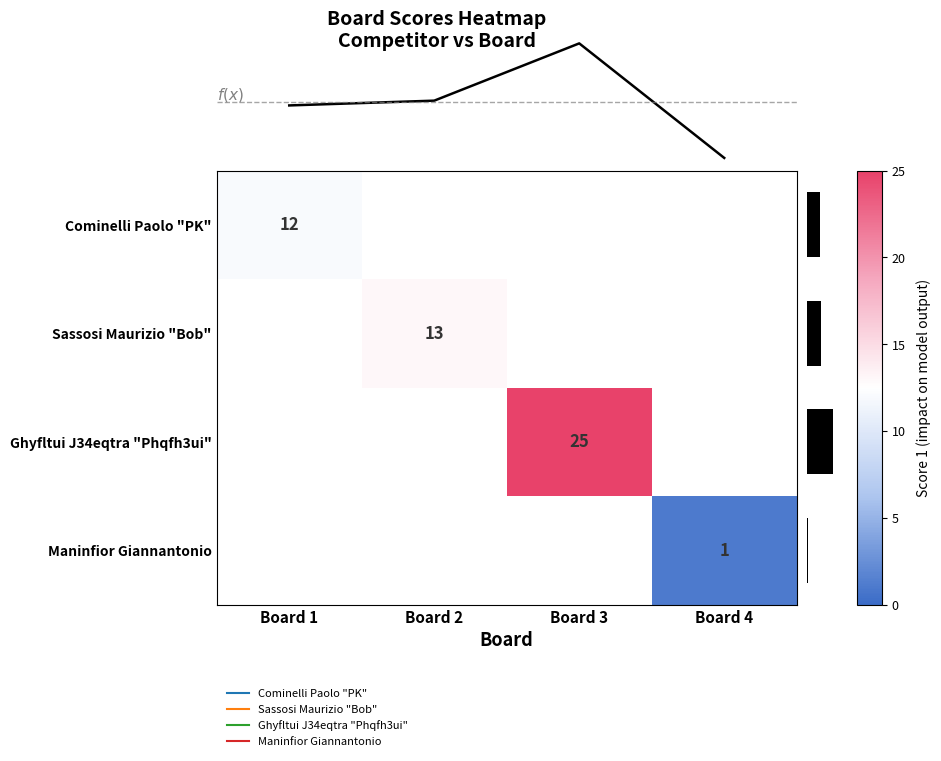

List the labels in order of Ghyfltui J34eqtra "Phqfh3ui" value, smallest first.

Board 1, Board 2, Board 3, Board 4